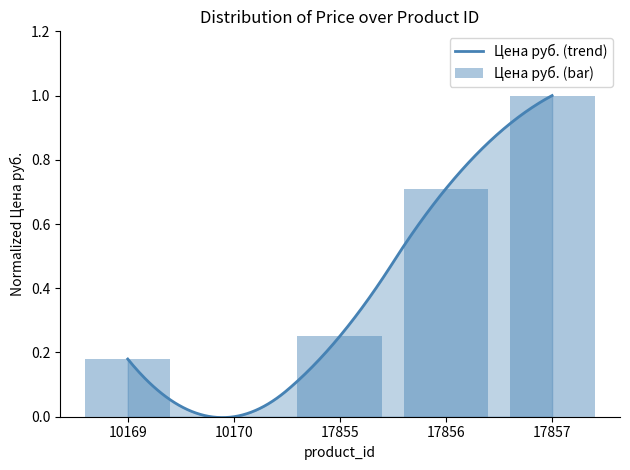

Is it true that the value at 10170 is 0.4?

False